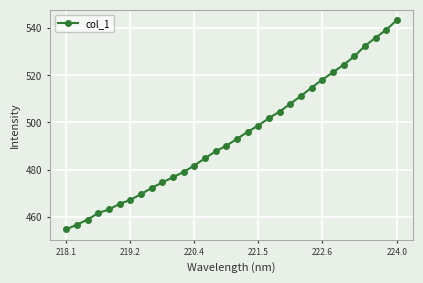

What is the value of the 29th point from the left?

532.4